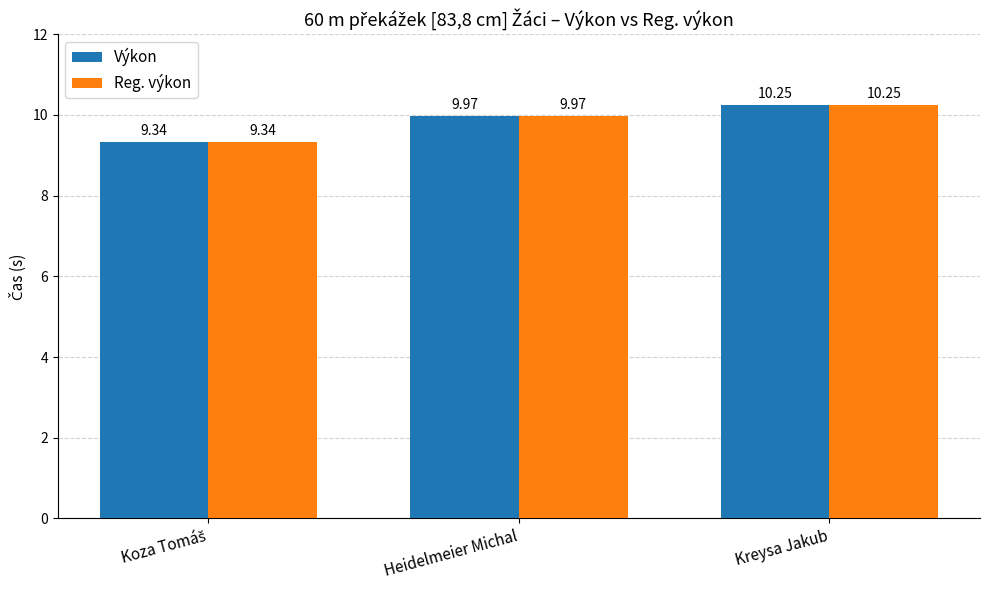

What is the difference between the maximum and minimum values in the Výkon series?

0.9